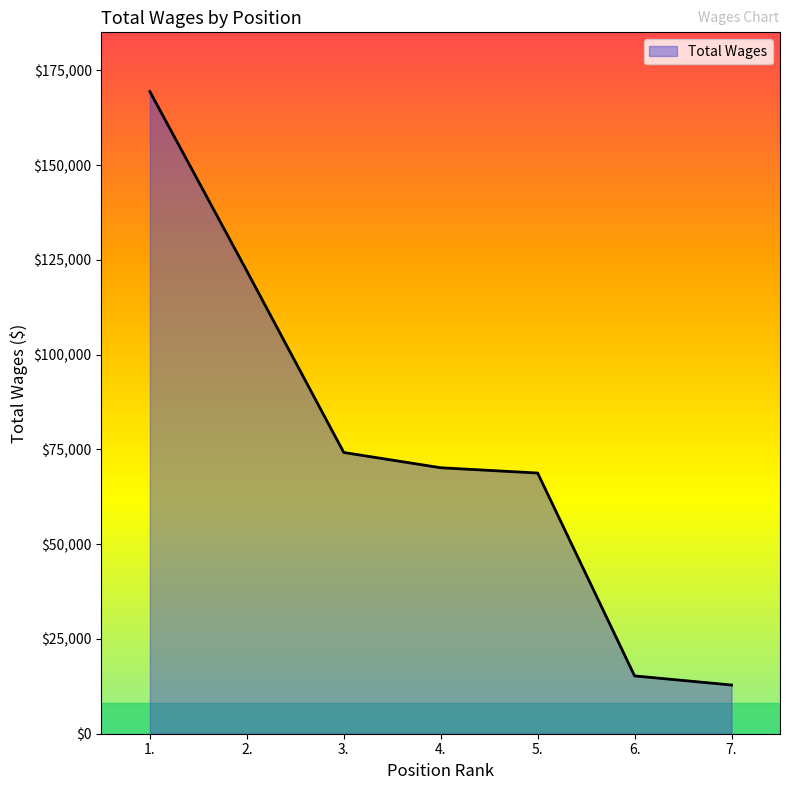

Reading right to left, list all the values displayed in this chart.

12847	15247	68760	70154	74180	122066	169386